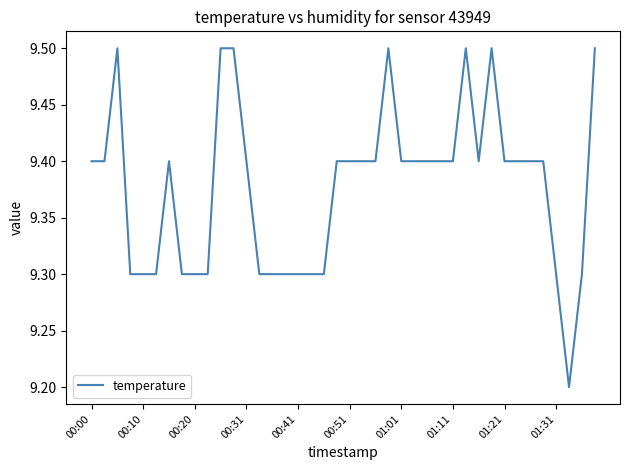

What is the maximum value shown in the chart?

9.5